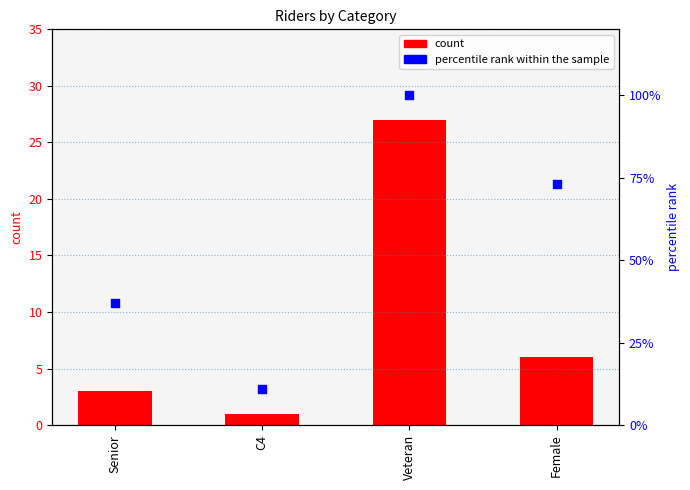

Which series contains the lowest Y value?

count